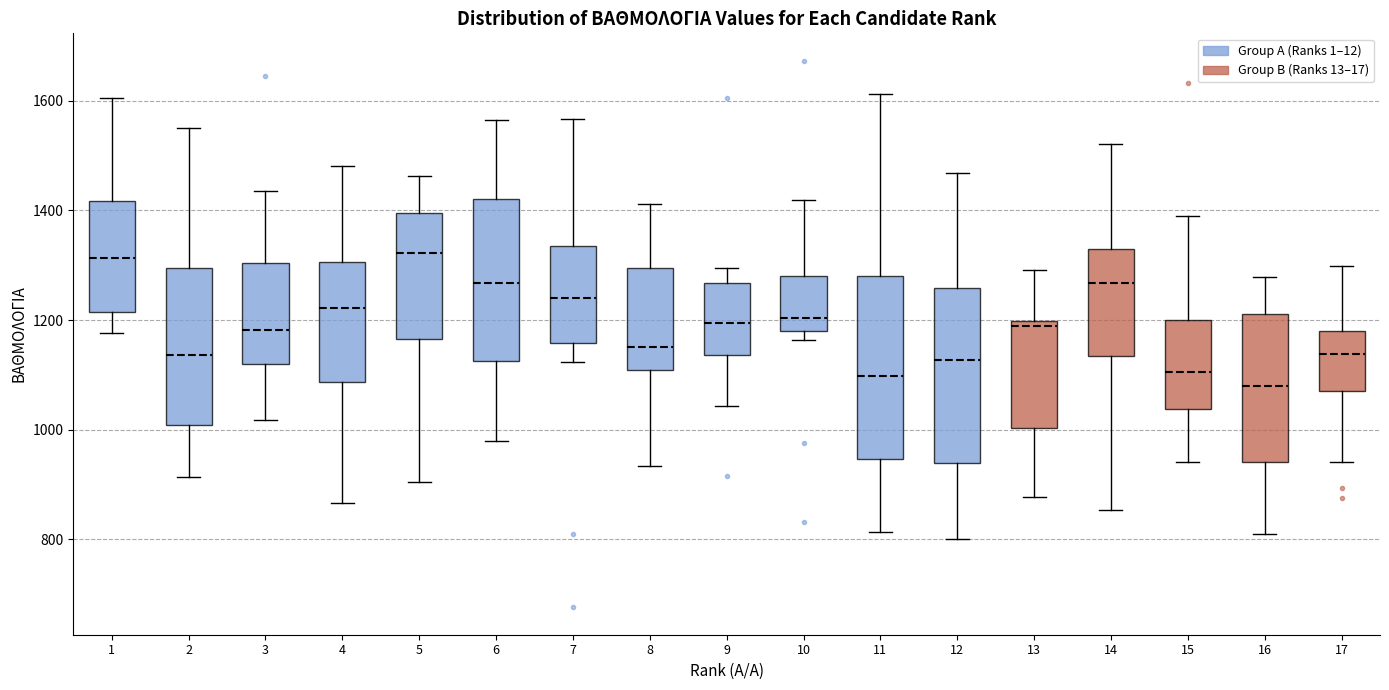

Reading left to right, read every box against the y-axis: the position of its median line, the range the box covers, and the ends of its whiskers. The values are not printed on the chart, so give them approximately, as read against the axis.

1: median 1320, box 1220 to 1420, whiskers 1180 to 1600
2: median 1140, box 1000 to 1300, whiskers 920 to 1540
3: median 1180, box 1120 to 1300, whiskers 1020 to 1440
4: median 1220, box 1080 to 1300, whiskers 860 to 1480
5: median 1320, box 1160 to 1400, whiskers 900 to 1460
6: median 1260, box 1120 to 1420, whiskers 980 to 1560
7: median 1240, box 1160 to 1340, whiskers 1120 to 1560
8: median 1160, box 1100 to 1300, whiskers 940 to 1420
9: median 1200, box 1140 to 1260, whiskers 1040 to 1300
10: median 1200, box 1180 to 1280, whiskers 1160 to 1420
11: median 1100, box 940 to 1280, whiskers 820 to 1620
12: median 1120, box 940 to 1260, whiskers 800 to 1460
13: median 1180, box 1000 to 1200, whiskers 880 to 1300
14: median 1260, box 1140 to 1340, whiskers 860 to 1520
15: median 1100, box 1040 to 1200, whiskers 940 to 1380
16: median 1080, box 940 to 1220, whiskers 820 to 1280
17: median 1140, box 1060 to 1180, whiskers 940 to 1300